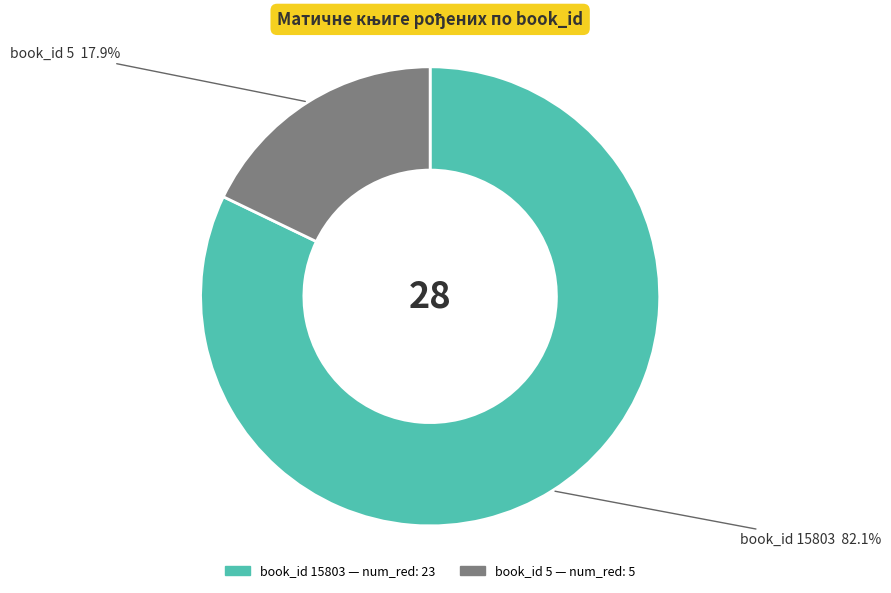

Is there a majority slice in this chart?

Yes